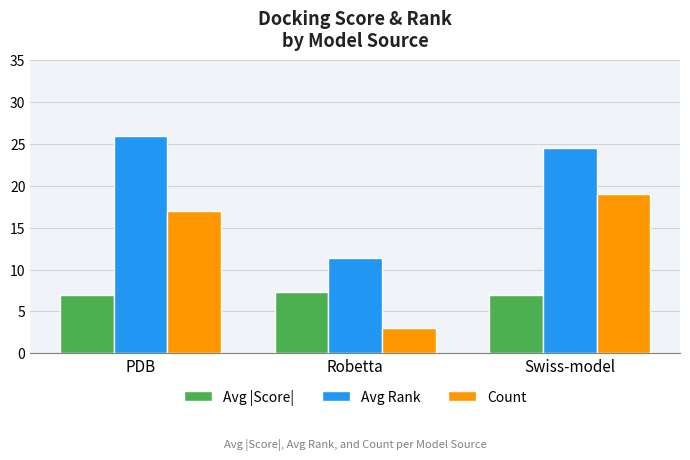

Which series has the widest spread of values?

Count